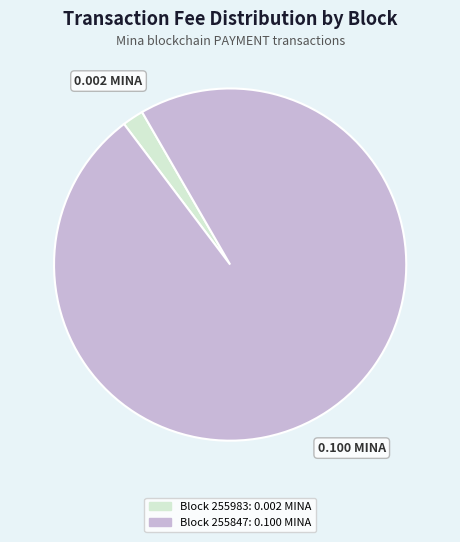

Does any single category account for the majority?

Yes